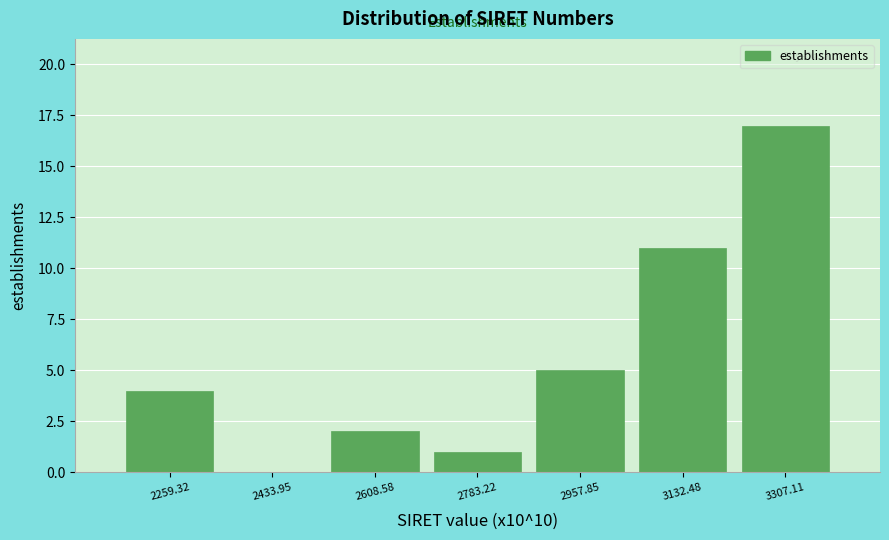

Reading left to right, transcribe all the data shown in this chart.

2259.32=4	2433.95=0	2608.58=2	2783.22=1	2957.85=5	3132.48=11	3307.11=17